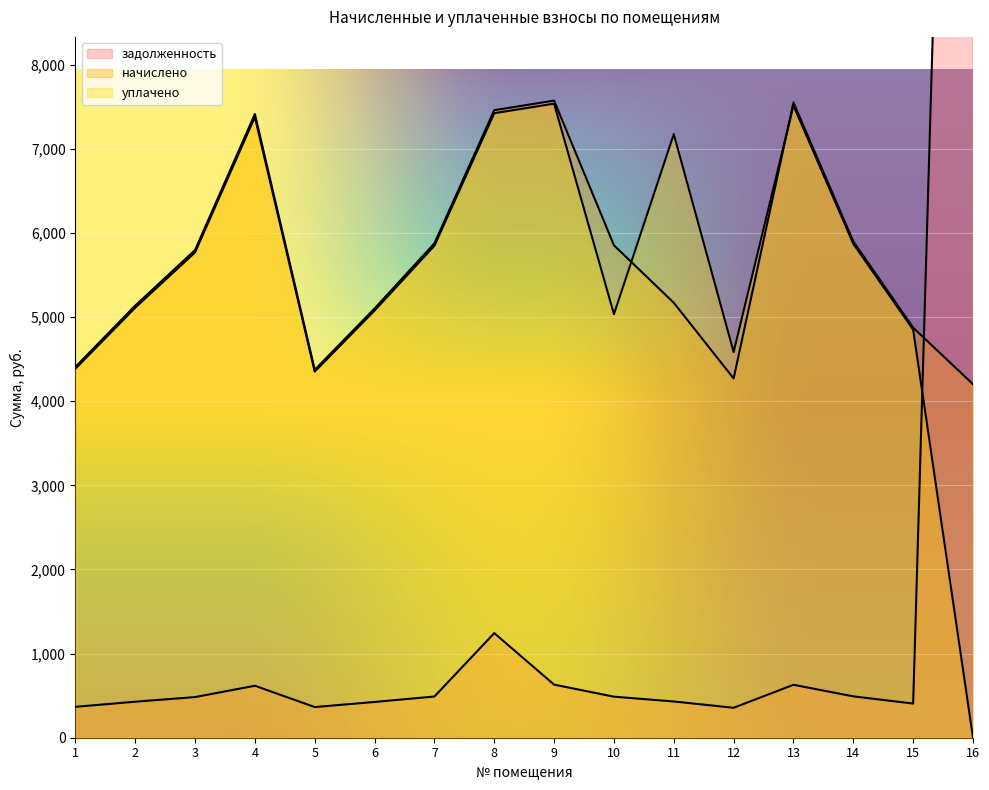

Reading left to right, transcribe all the data shown in this chart.

задолженность: 1=367.3	2=428.0	3=483.0	4=617.8	5=364.4	6=425.1	7=489.7	8=1243.2	9=631.1	10=487.8	11=430.9	12=355.9	13=629.2	14=491.6	15=406.2	16=24710.1
начислено: 1=4407.1	2=5136.0	3=5796.5	4=7413.6	5=4373.0	6=5101.8	7=5876.2	8=7459.2	9=7573.1	10=5853.5	11=5170.2	12=4270.6	13=7550.3	14=5899.0	15=4874.0	16=4202.2
уплачено: 1=4385.8	2=5111.2	3=5768.5	4=7377.8	5=4351.9	6=5077.2	7=5847.8	8=7423.2	9=7536.5	10=5034.6	11=7174.6	12=4585.2	13=7513.8	14=5870.5	15=4850.5	16=0.0